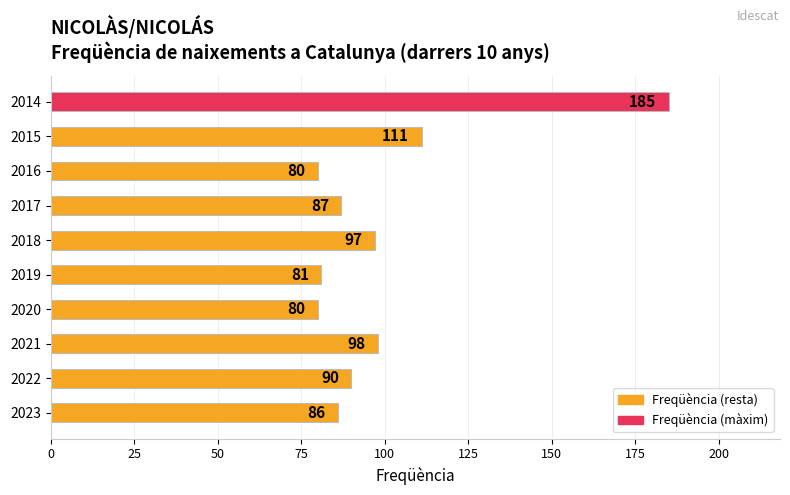

Reading bottom to top, extract all data points from this chart.

2023=86	2022=90	2021=98	2020=80	2019=81	2018=97	2017=87	2016=80	2015=111	2014=185